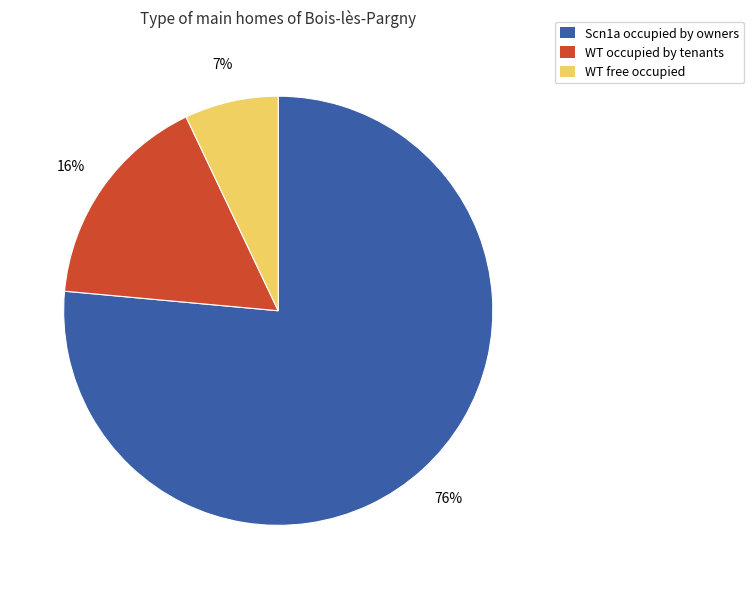

Is there any slice that represents more than half of the pie?

Yes